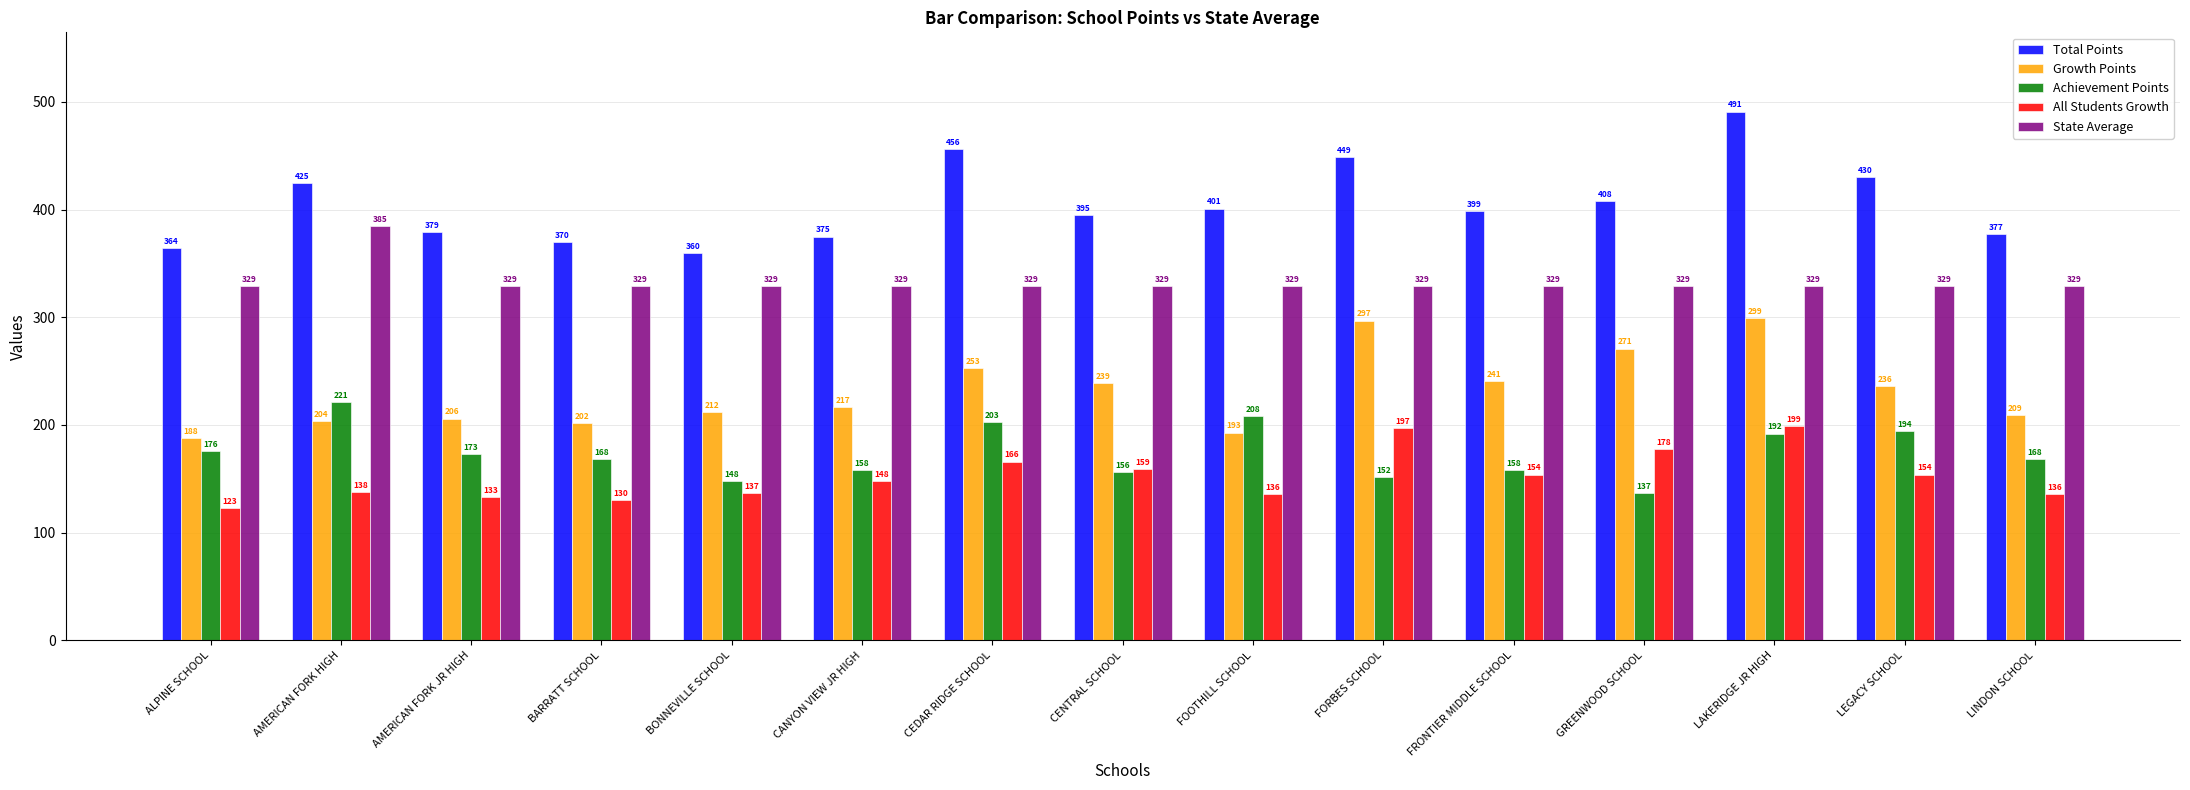

What is the label of the 8th bar from the left?

CENTRAL SCHOOL